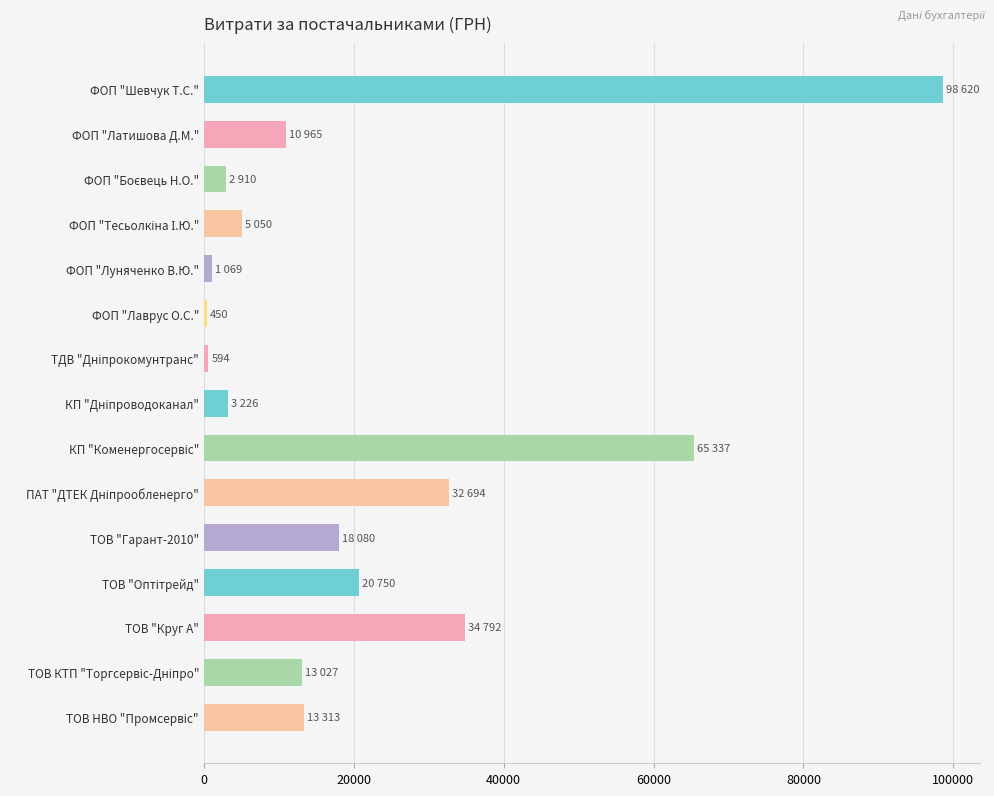

What is the greatest value displayed?

98620.0